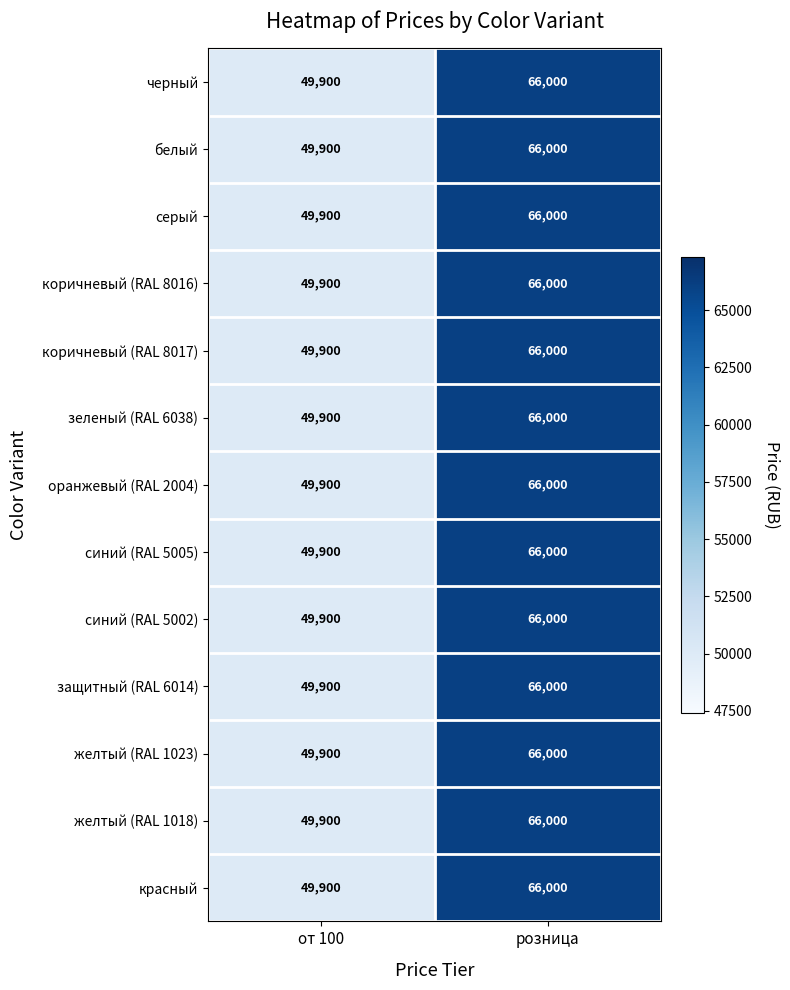

Reading left to right, what are all the values shown in this chart?

черный: от 100=49900	розница=66000
белый: от 100=49900	розница=66000
серый: от 100=49900	розница=66000
коричневый (RAL 8016): от 100=49900	розница=66000
коричневый (RAL 8017): от 100=49900	розница=66000
зеленый (RAL 6038): от 100=49900	розница=66000
оранжевый (RAL 2004): от 100=49900	розница=66000
синий (RAL 5005): от 100=49900	розница=66000
синий (RAL 5002): от 100=49900	розница=66000
защитный (RAL 6014): от 100=49900	розница=66000
желтый (RAL 1023): от 100=49900	розница=66000
желтый (RAL 1018): от 100=49900	розница=66000
красный: от 100=49900	розница=66000